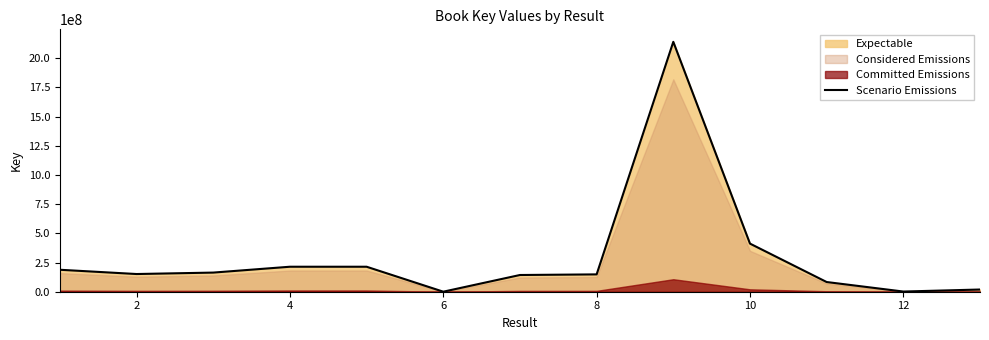

What is the difference between the second highest and second lowest values?

410487458